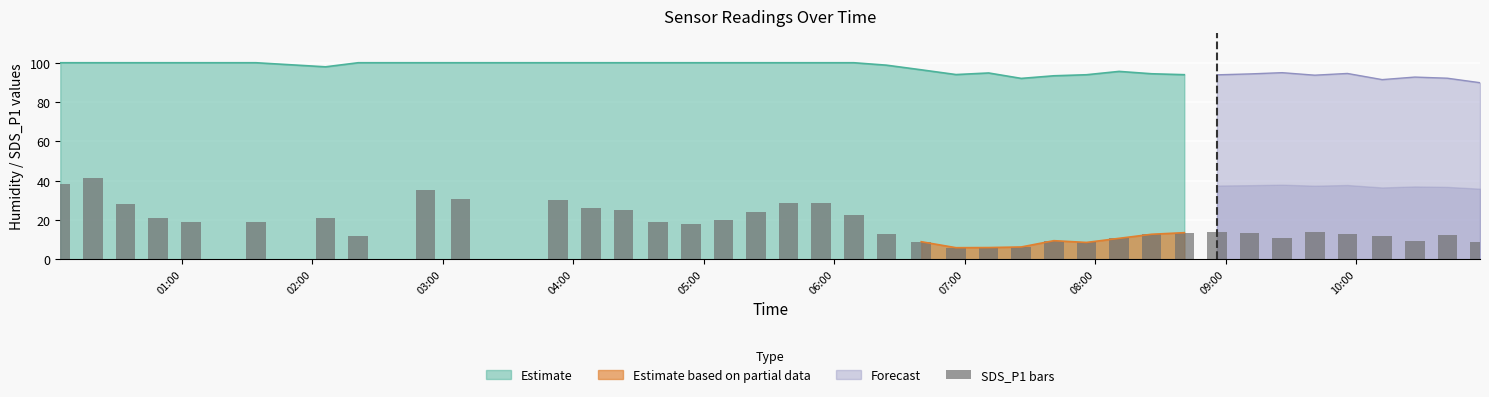

What is the maximum value for Estimate?

100.0